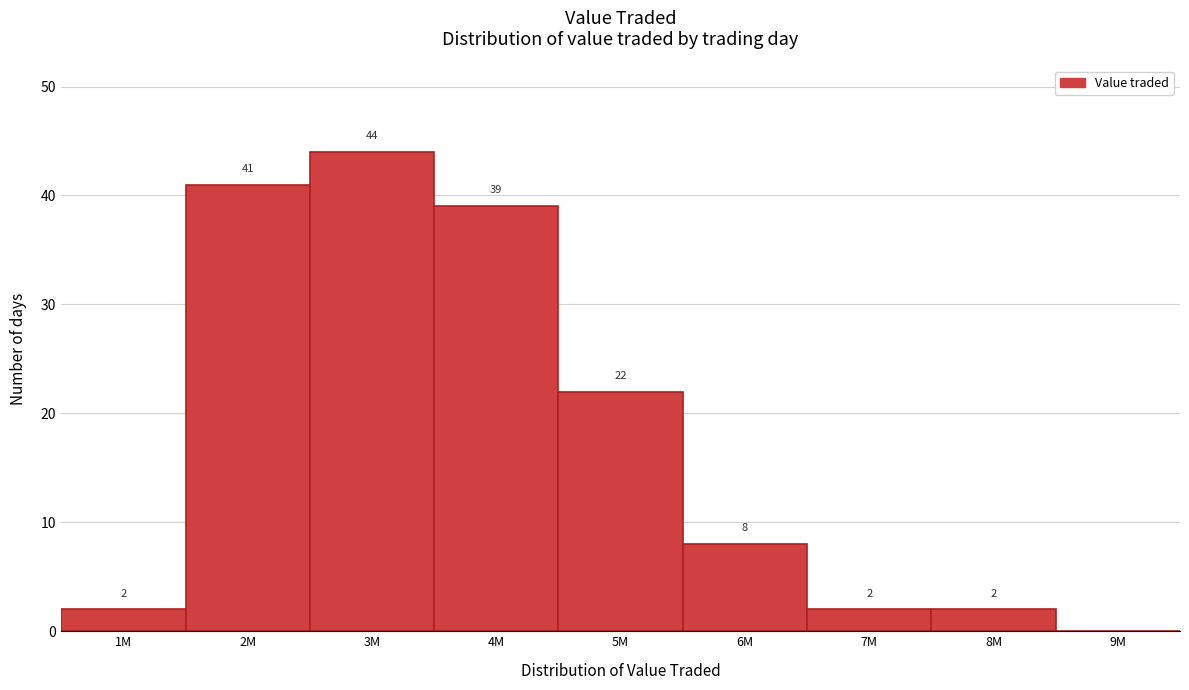

Reading right to left, list all the values displayed in this chart.

9M=0	8M=2	7M=2	6M=8	5M=22	4M=39	3M=44	2M=41	1M=2